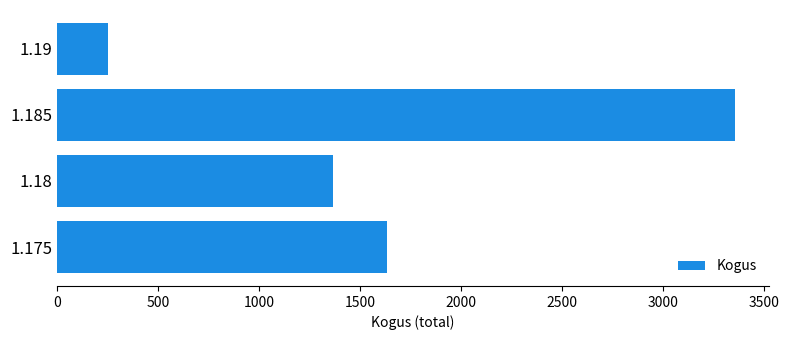

What value does the data have at 1.185?

3359